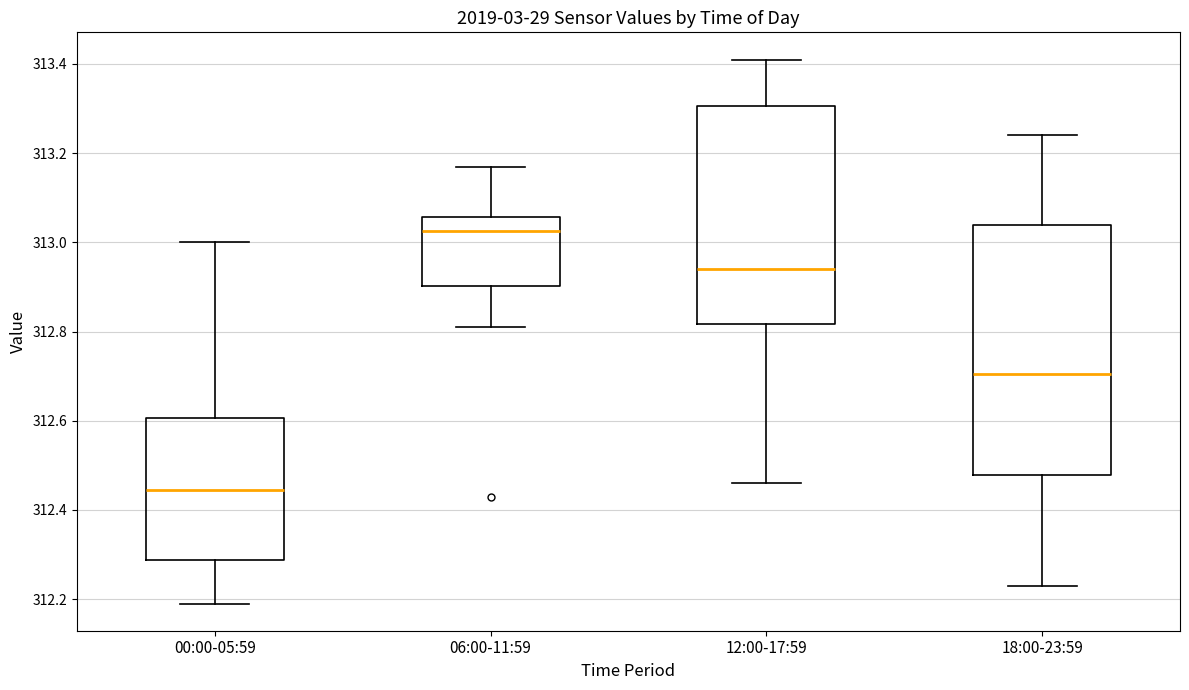

Where is the upper edge of the box for 00:00-05:59 on the y-axis? The values are not printed on the chart, so give them approximately, as read against the axis.

312.60